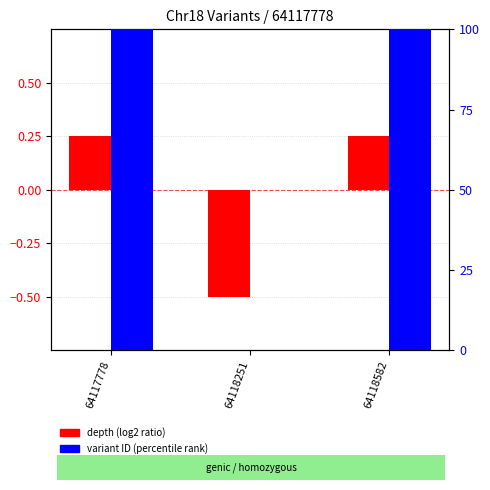

Rank the series at 64118582 from lowest to highest value.

depth (log2 ratio), variant ID (percentile rank)